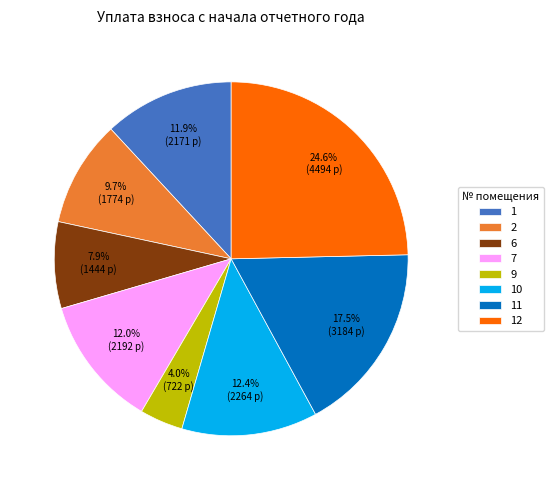

What is the ratio of the value at 6 to the value at 2?

0.8